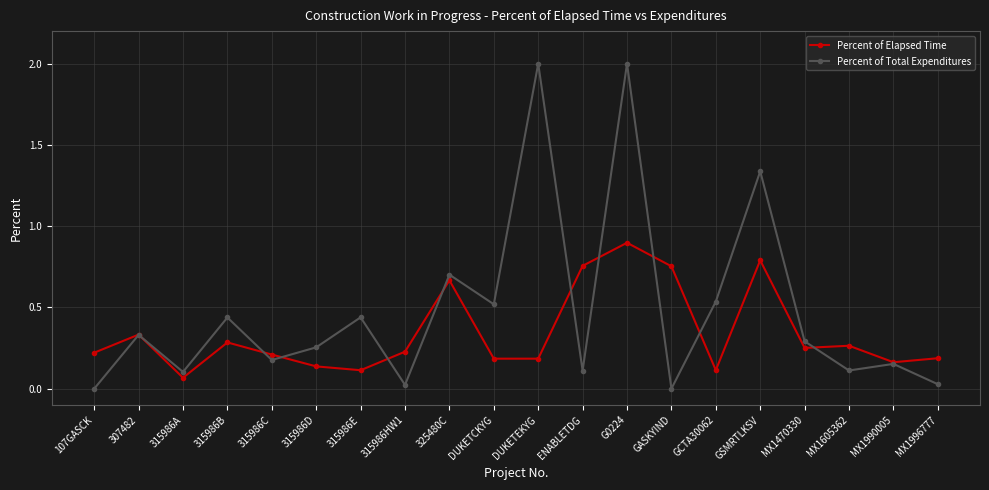

List the series in order of their peak value, highest first.

Percent of Total Expenditures, Percent of Elapsed Time